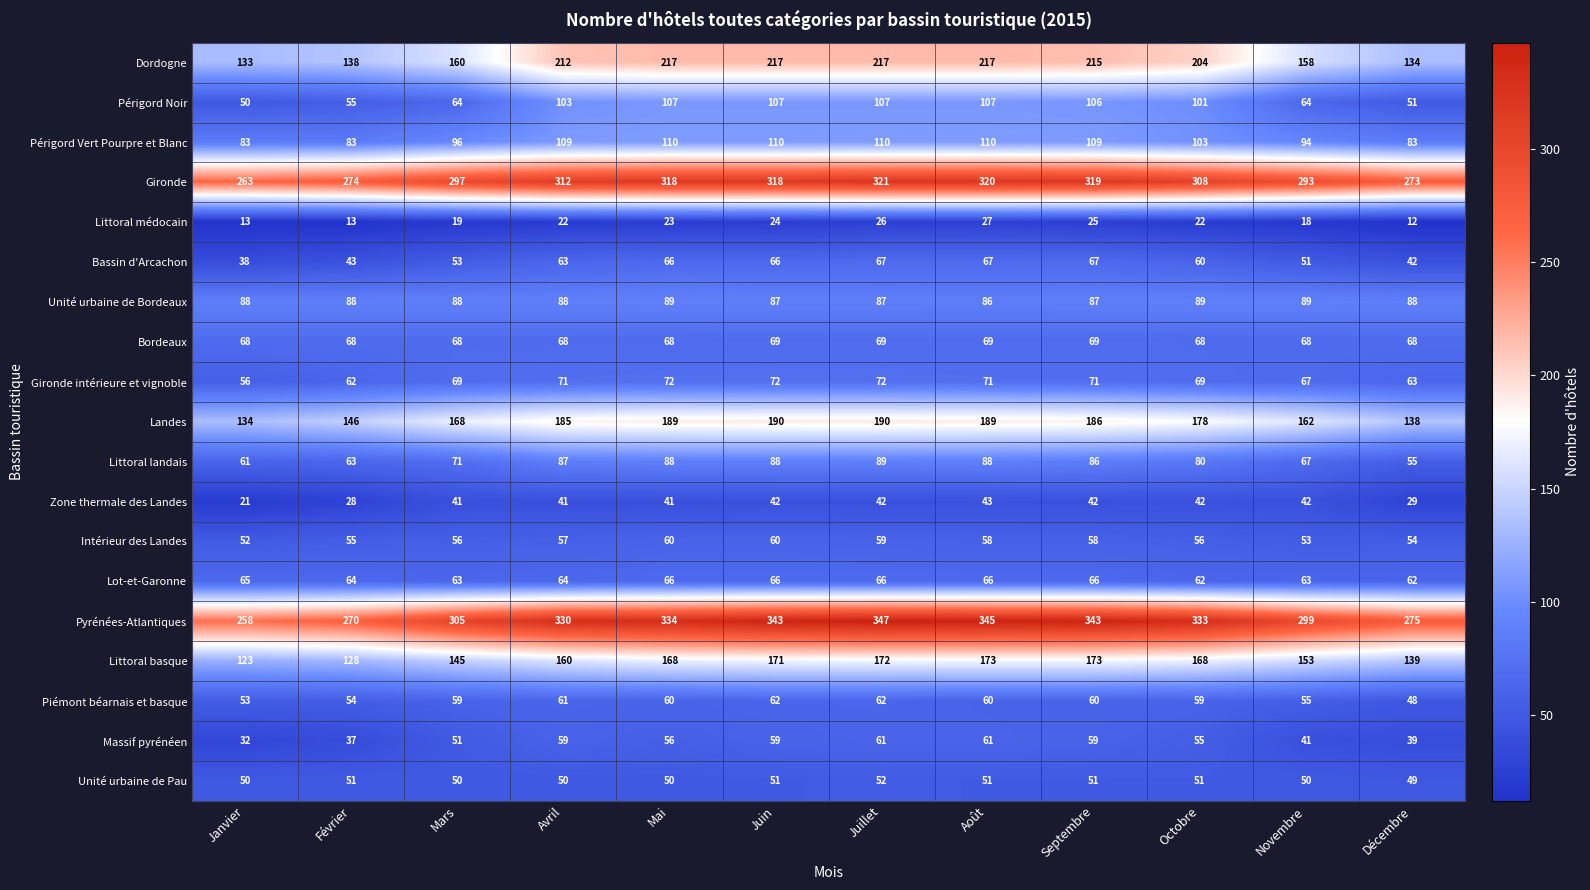

Is it true that Périgord Noir equals 107 at Juillet?

True